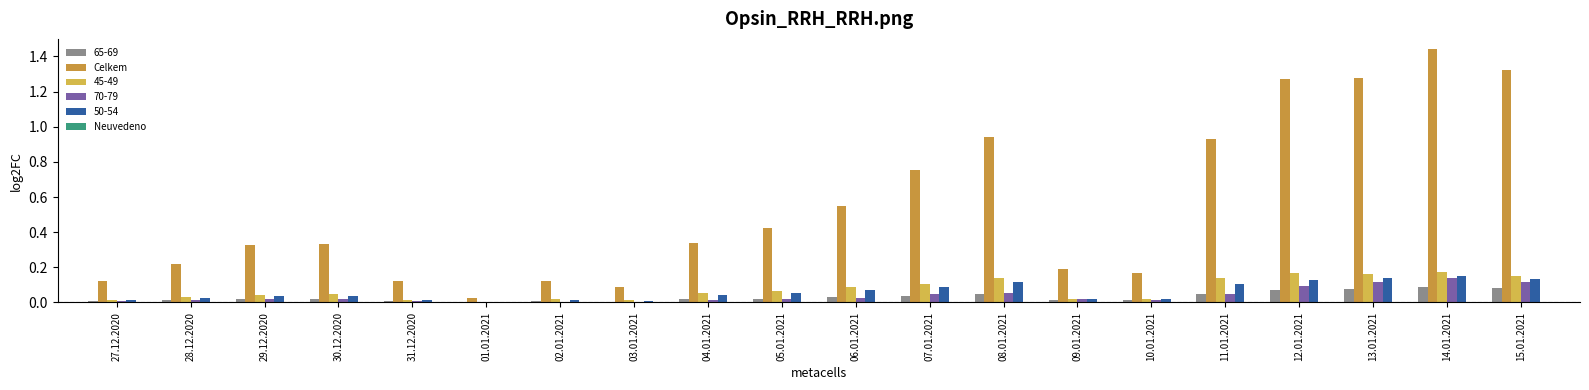

What is the total value across all series at 30.12.2020?

0.5